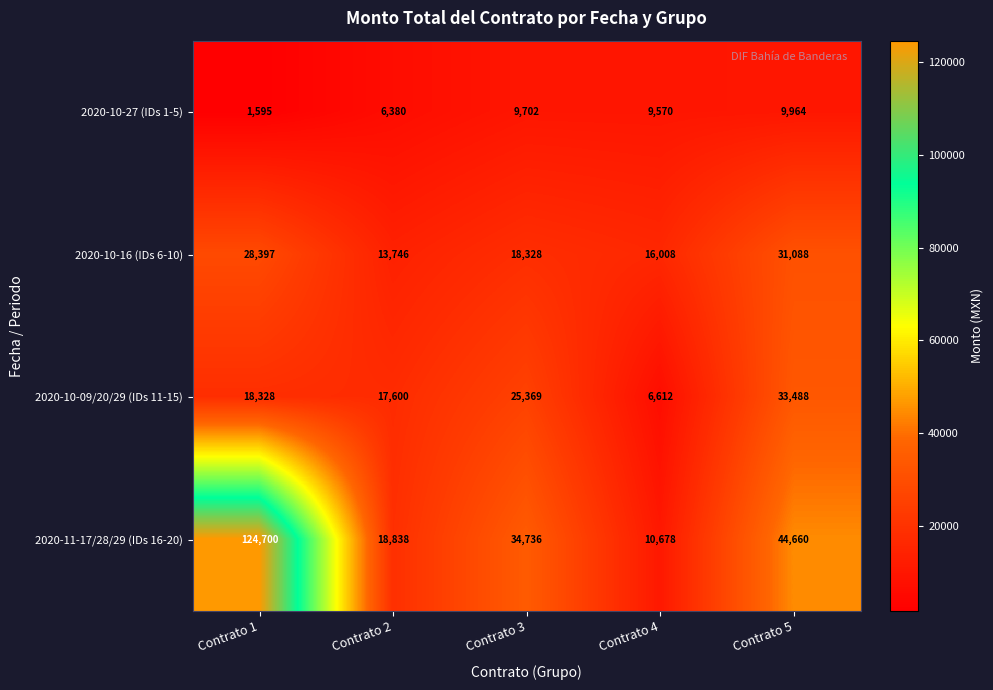

What is the sum of the 2020-10-27 (IDs 1-5) values at Contrato 1 and Contrato 3?

11297